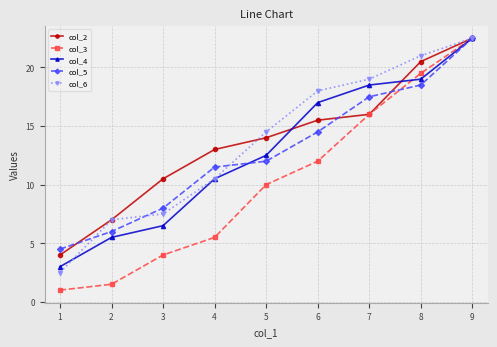

What is the minimum value shown in the chart?

1.0